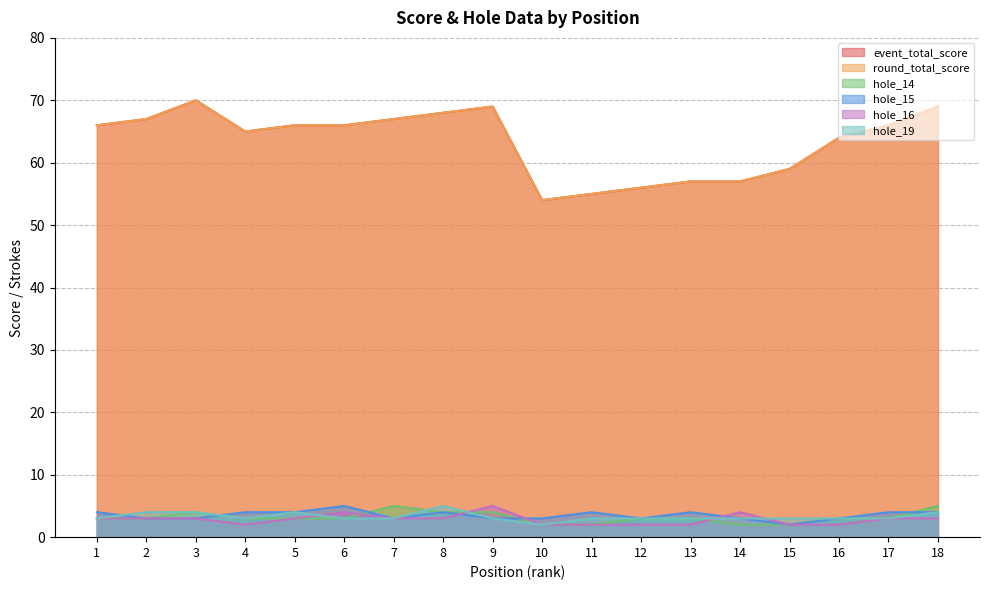

What is the difference between the maximum and minimum values in the hole_19 series?

3